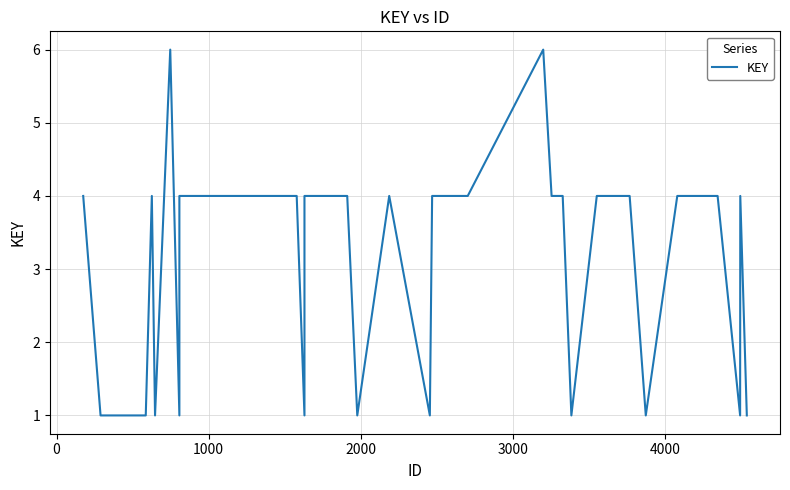

True or false: the data shows 7 at 8.

False